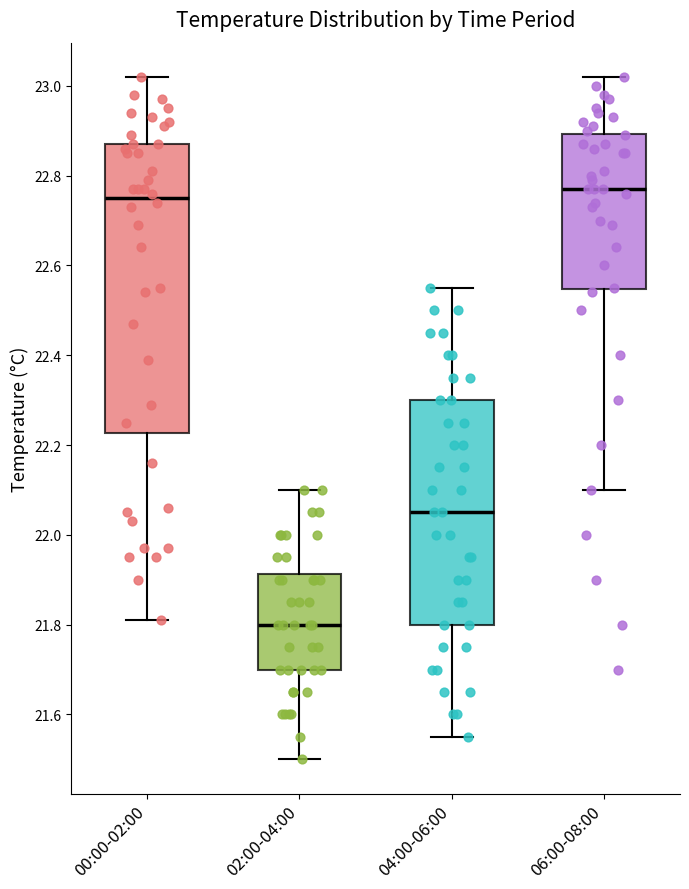

Where does the lower whisker of the box for 06:00-08:00 end on the y-axis? The values are not printed on the chart, so give them approximately, as read against the axis.

22.10